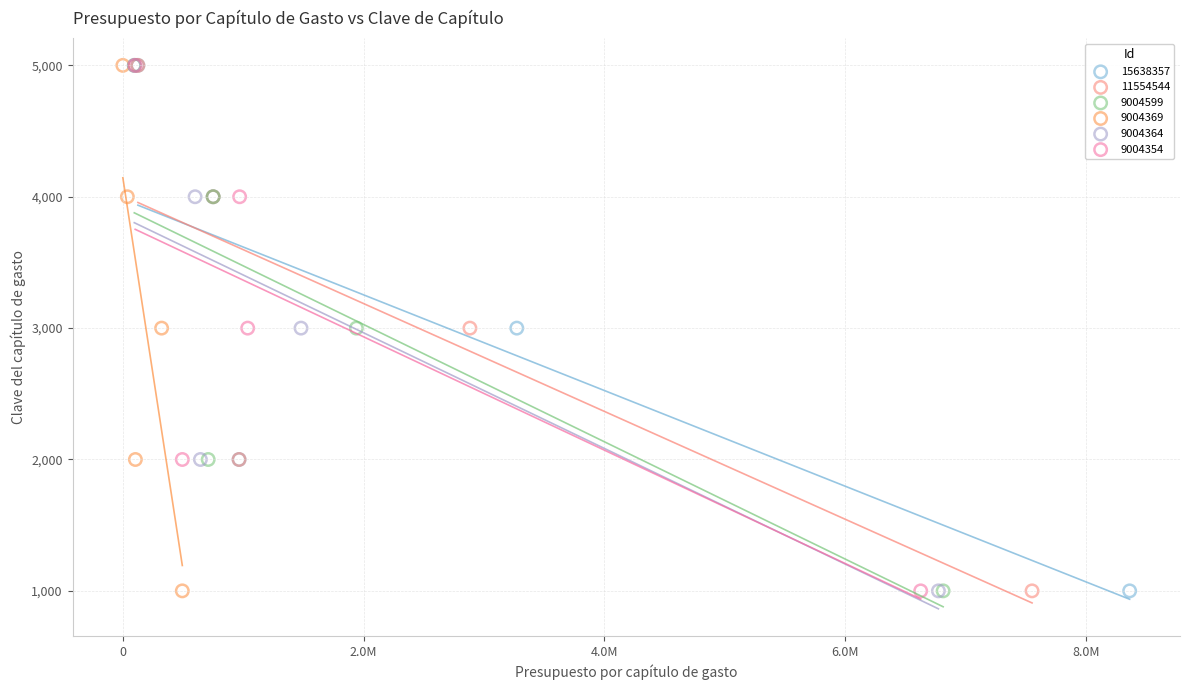

What are all the series names shown in the legend?

15638357, 11554544, 9004599, 9004369, 9004364, 9004354